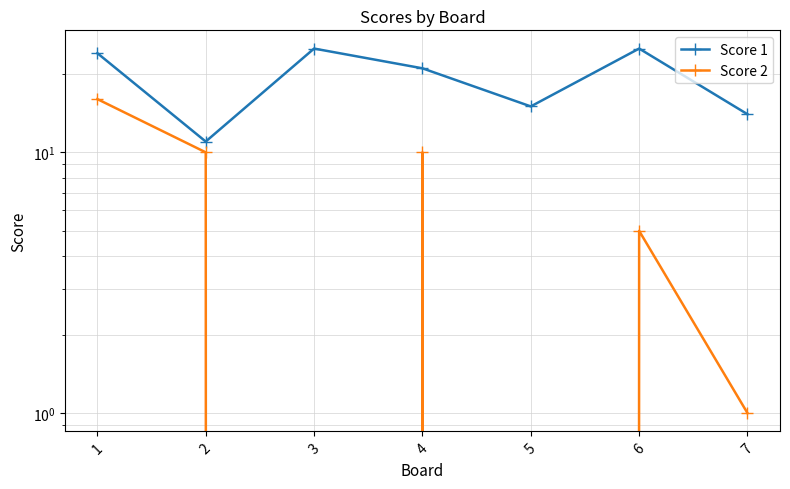

Rank the series by their maximum value, from highest to lowest.

Score 1, Score 2